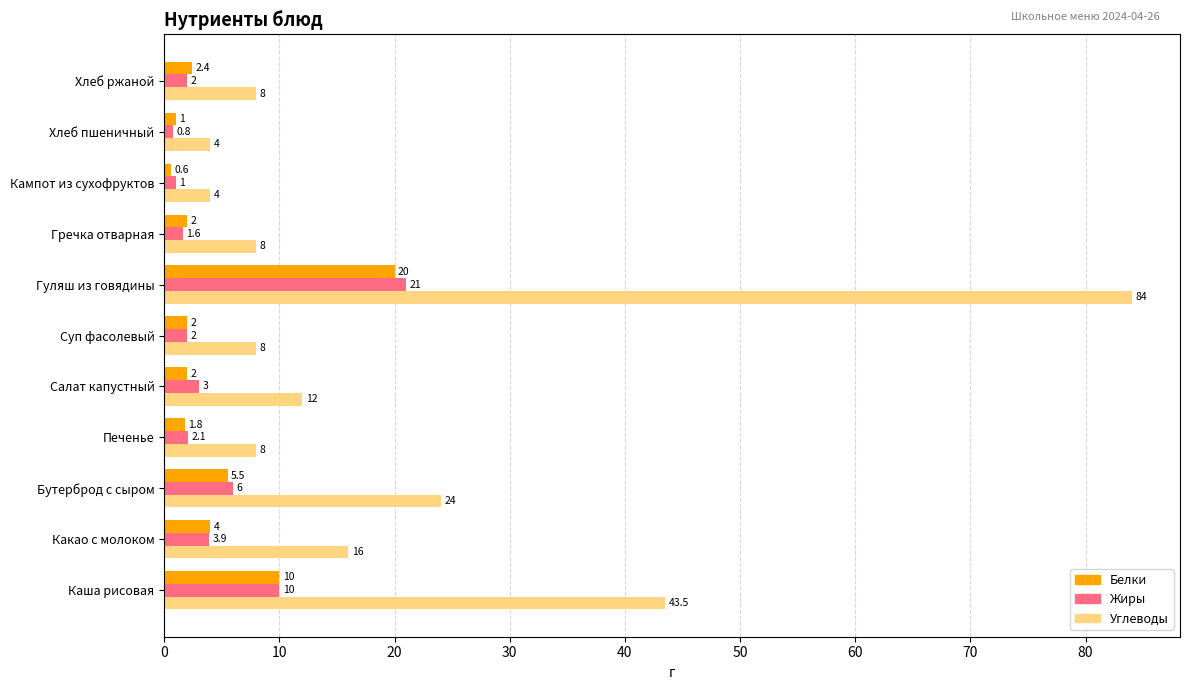

Read the Жиры value at Гречка отварная.

1.6